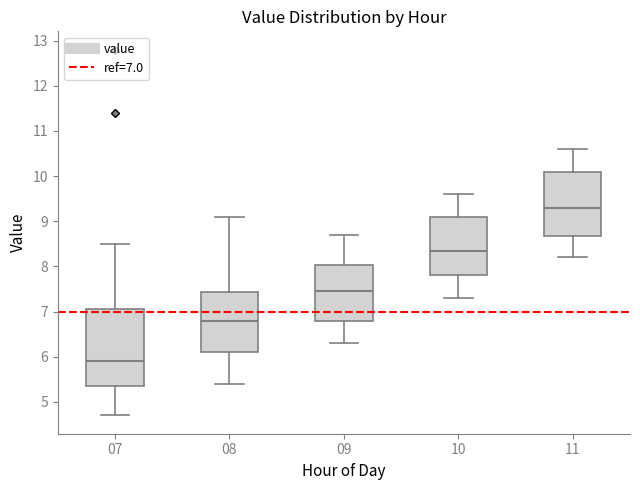

Where does the lower whisker of the box at x = 07 end on the y-axis? The values are not printed on the chart, so give them approximately, as read against the axis.

4.7